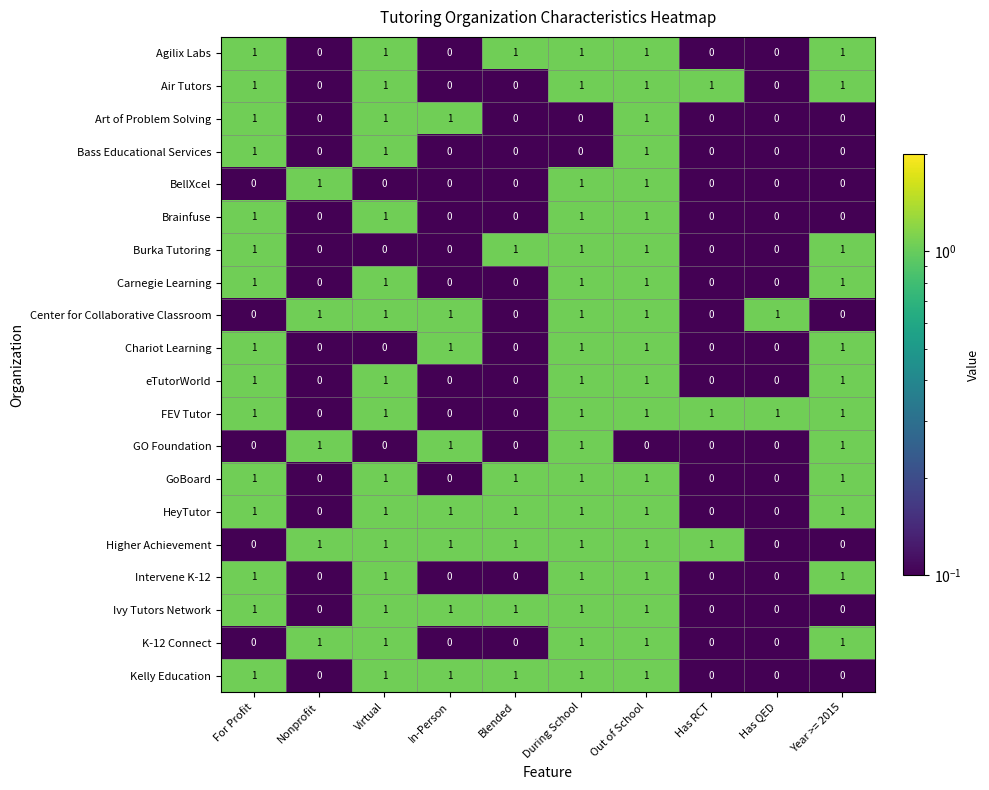

How many series are shown in this chart?

20